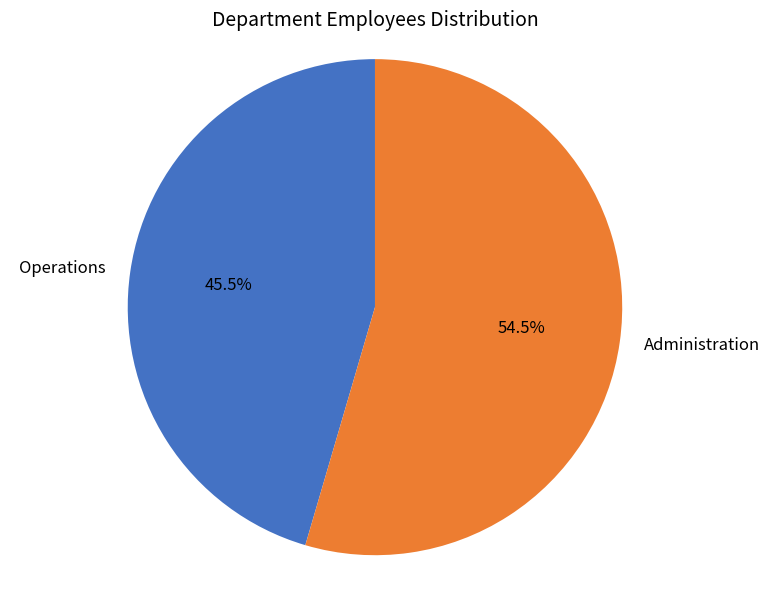

Is there a majority slice in this chart?

Yes